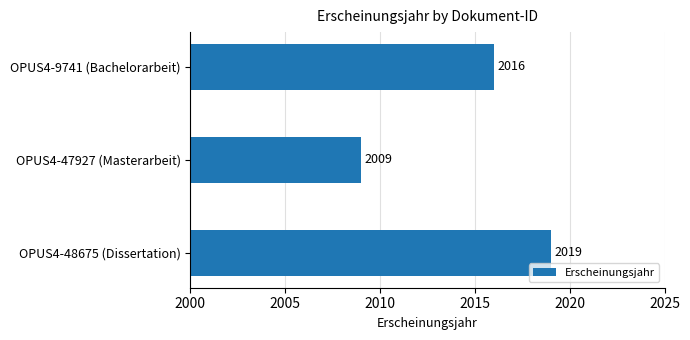

Rank the categories by value from lowest to highest.

OPUS4-47927 (Masterarbeit), OPUS4-9741 (Bachelorarbeit), OPUS4-48675 (Dissertation)